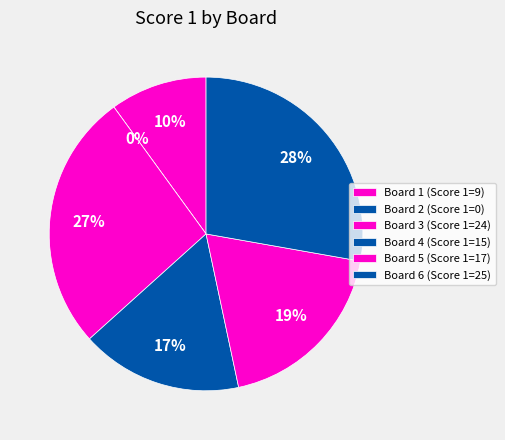

Which has a higher value, Board 1 or Board 5?

Board 5